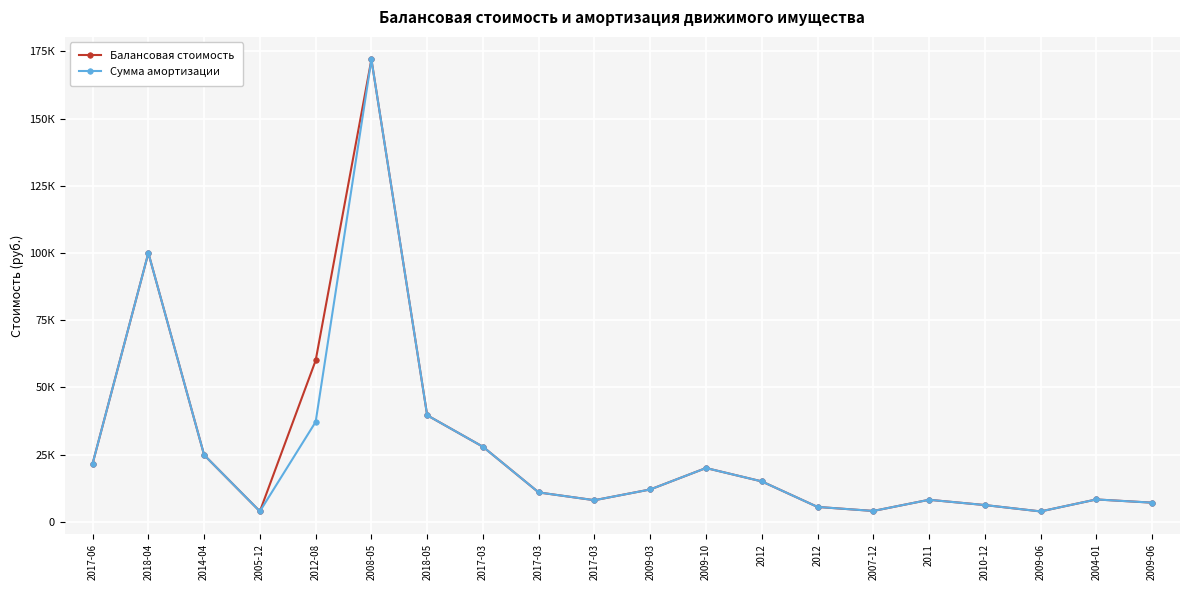

Is this an area chart (filled region under the line)?

No